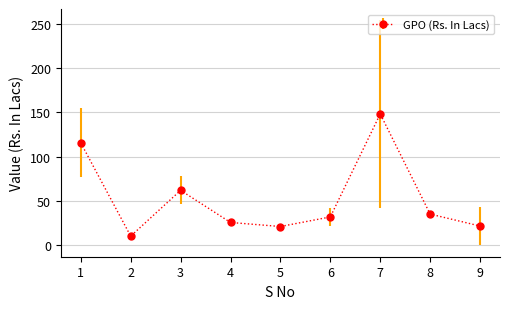

What is the maximum value shown in the chart?

148.2